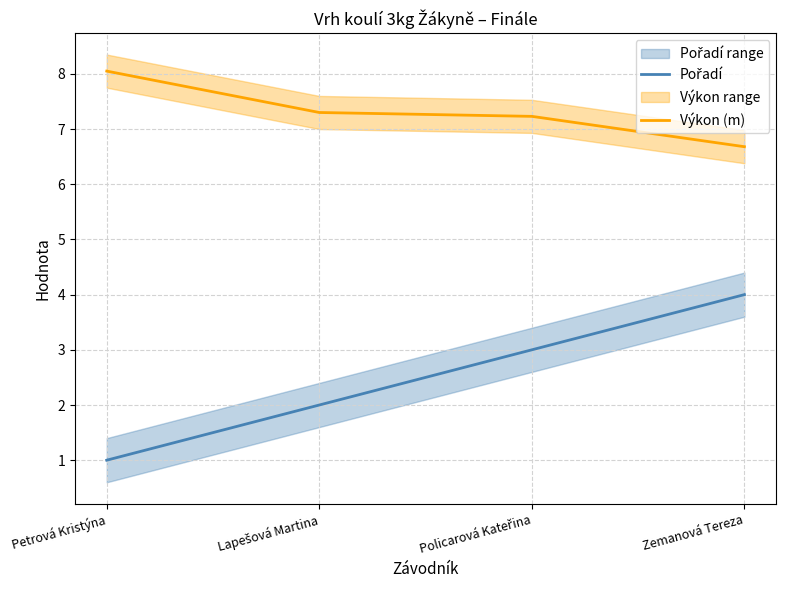

Is it true that Výkon (m) equals 4.7 at Policarová Kateřina?

False